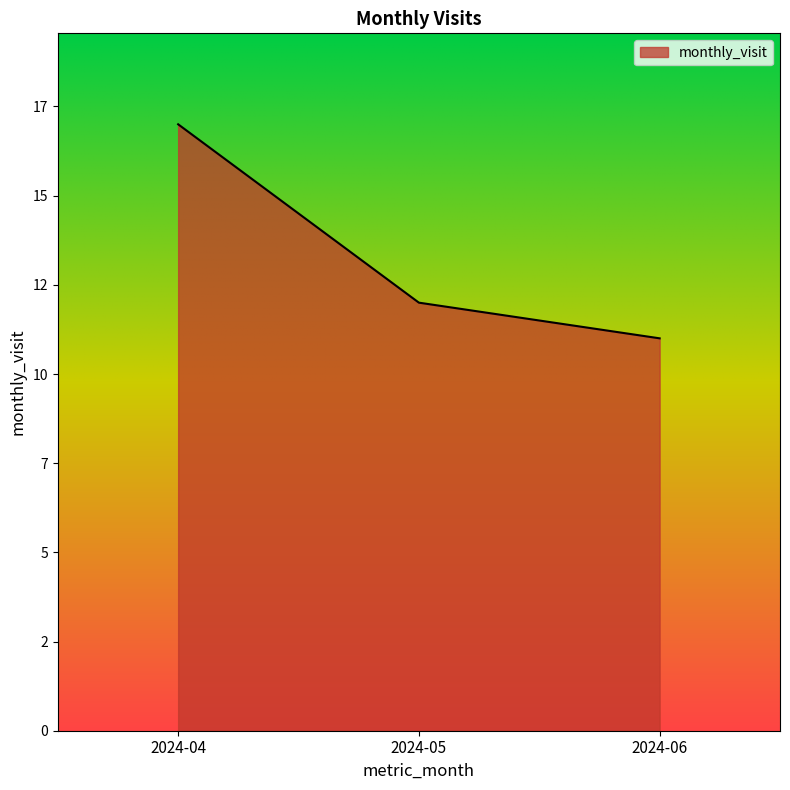

Does the chart display data point markers on the line(s)?

No